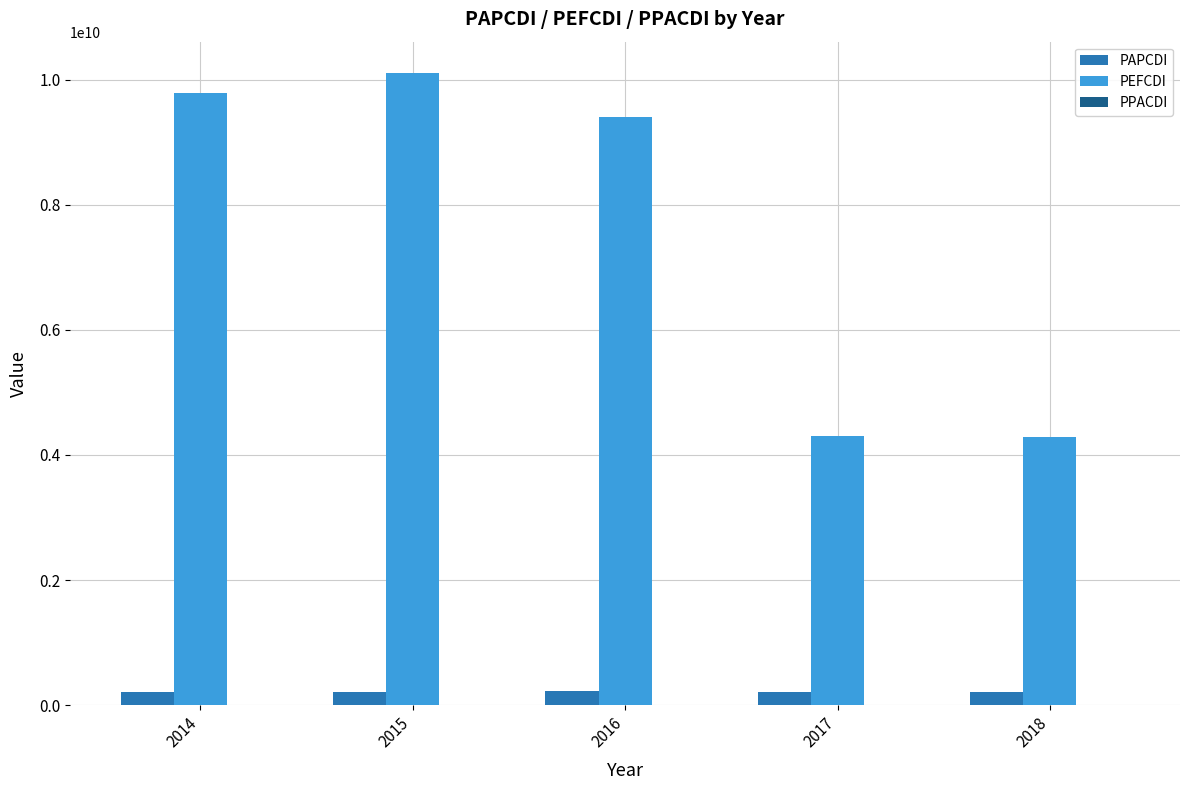

At which category is the sum across all series the highest?

2015